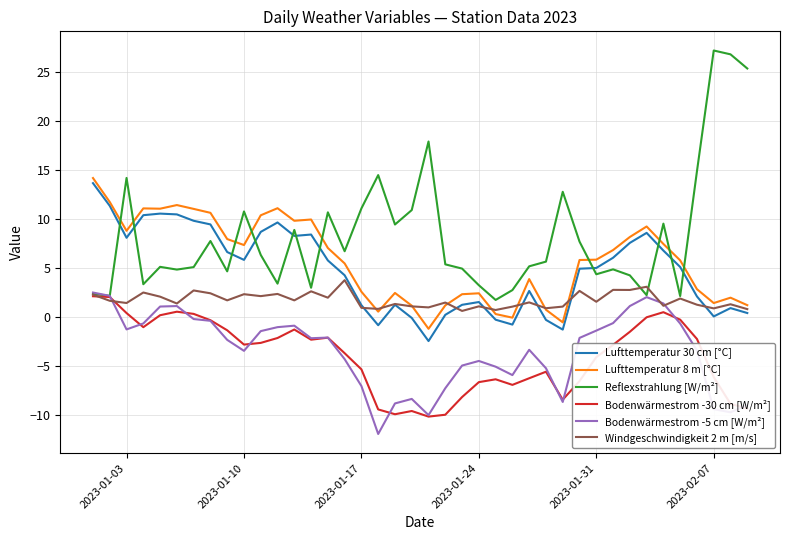

Which series has the largest total across all categories?

Reflexstrahlung [W/m²]